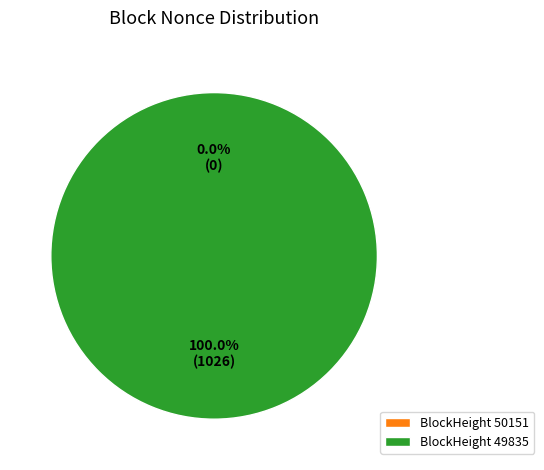

To the nearest percent, what is the average slice percentage?

50%